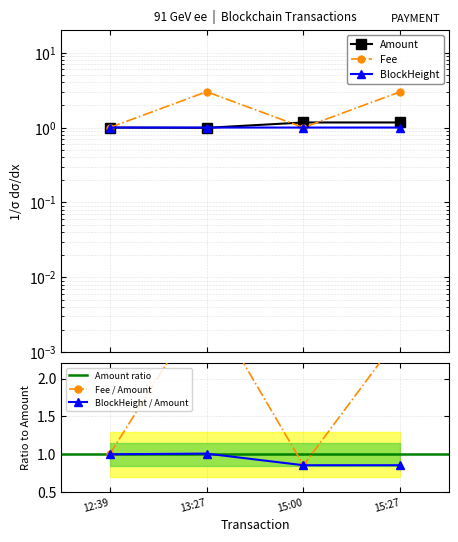

Reading left to right, extract all data points from this chart.

Amount: 1.0	1.0	1.2	1.2
Fee: 1.0	3.0	1.0	3.0
BlockHeight: 1.0	1.0	1.0	1.0